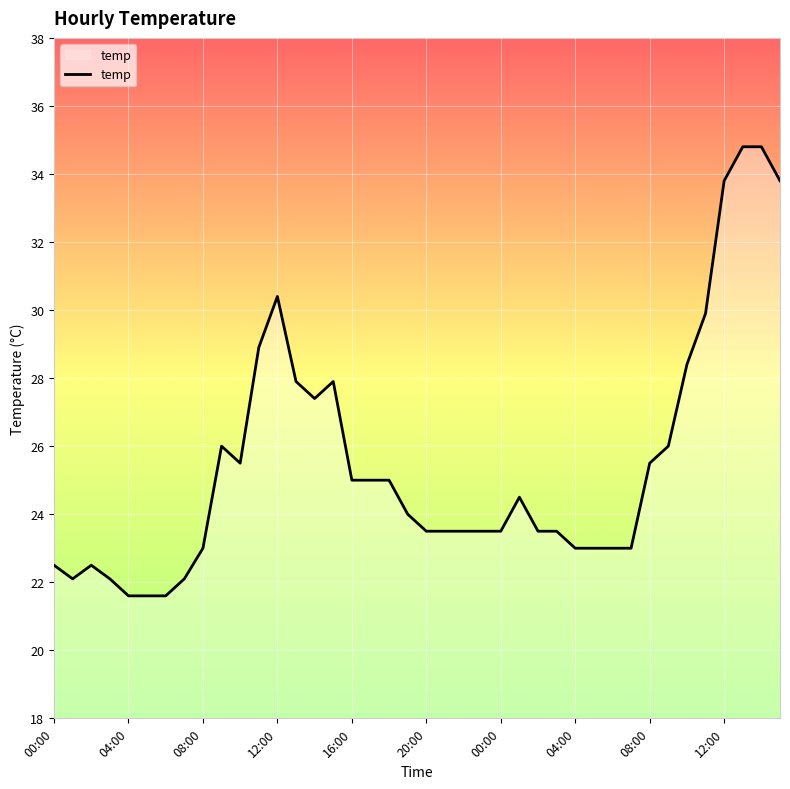

What is the maximum value shown in the chart?

34.8